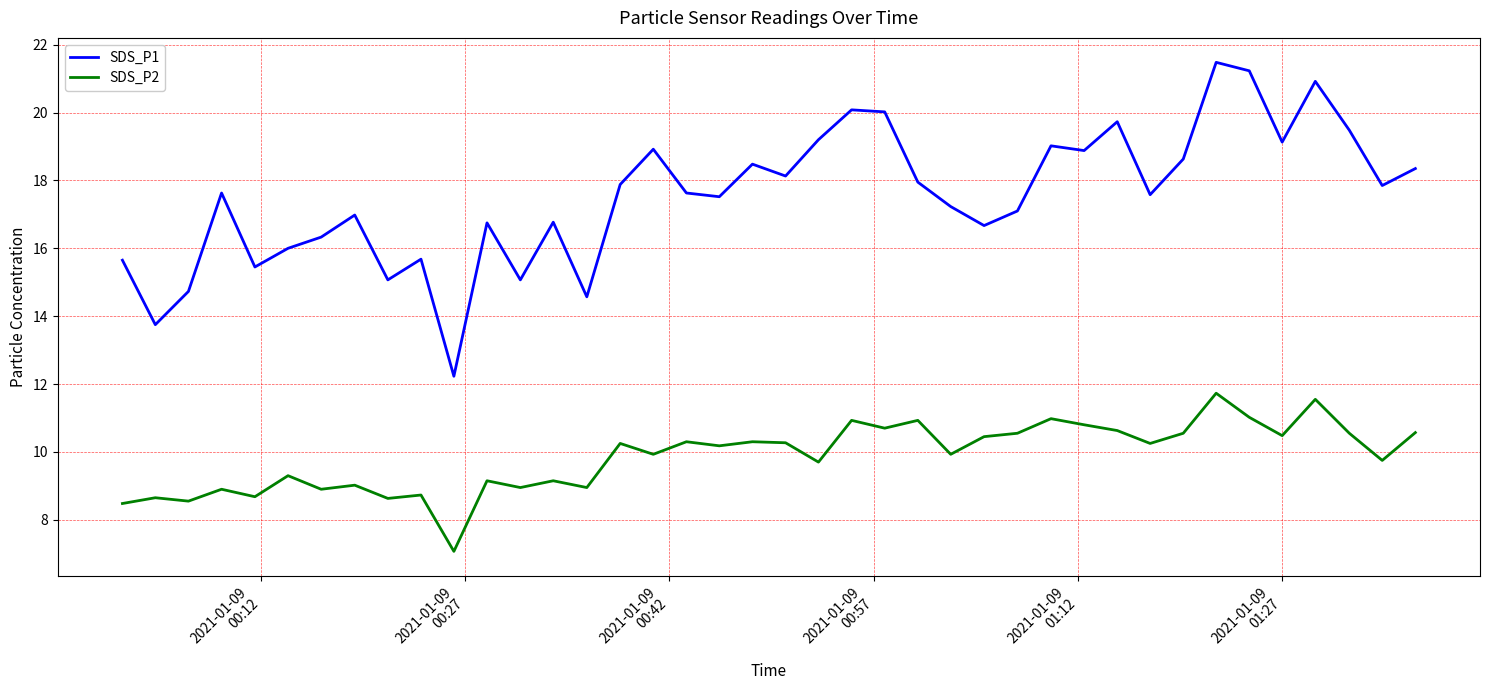

Which series has the widest spread of values?

SDS_P1